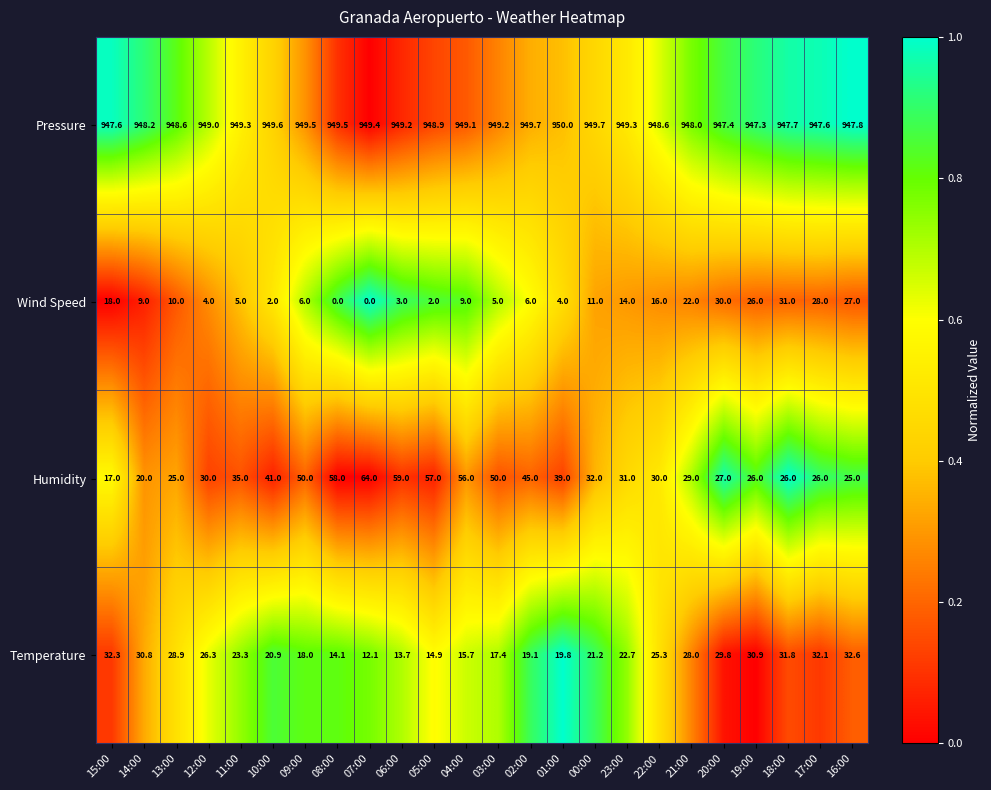

How many distinct data groups are displayed?

4